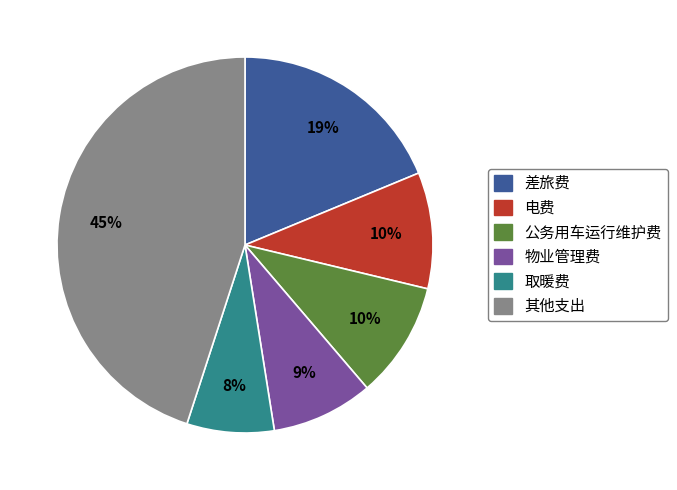

To the nearest percent, what is the average slice percentage?

17%